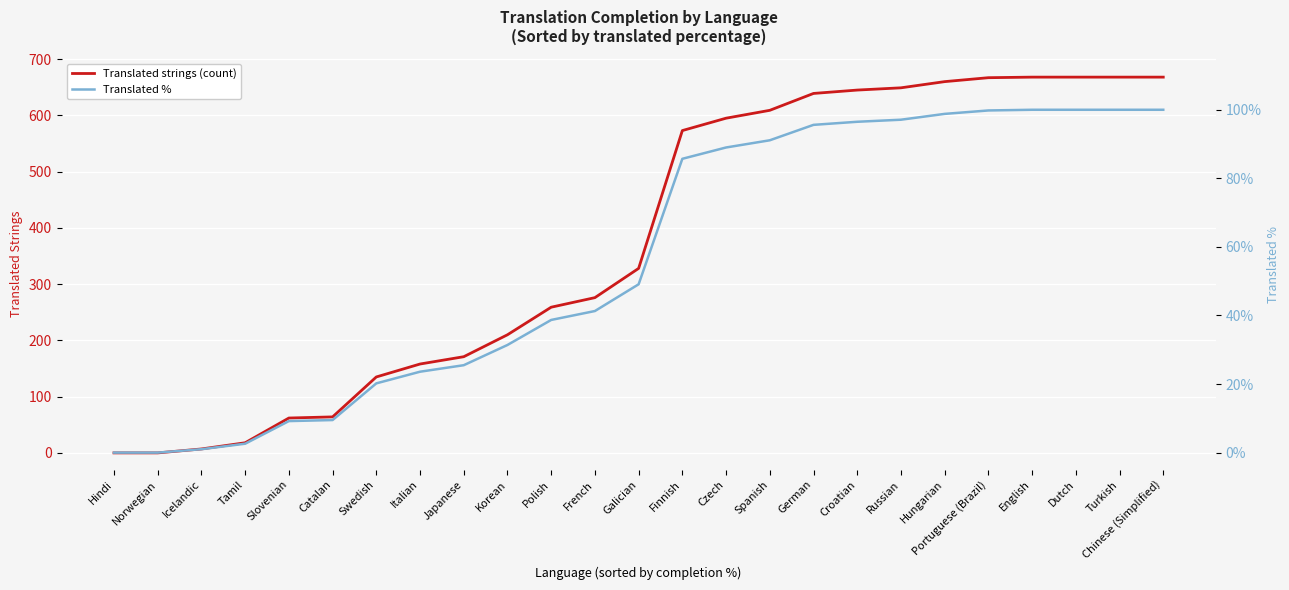

What is the difference between the maximum and minimum values in the Translated strings (count) series?

668